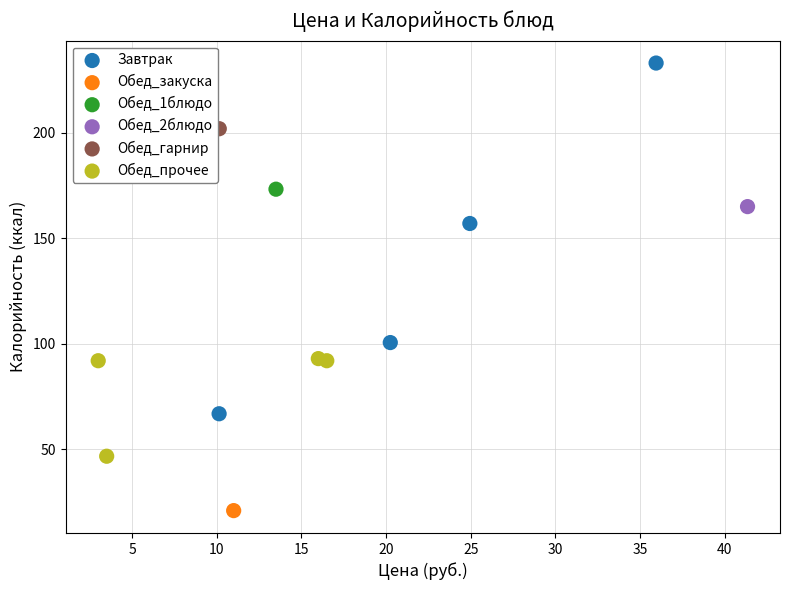

Which series reaches the maximum Y coordinate?

Завтрак